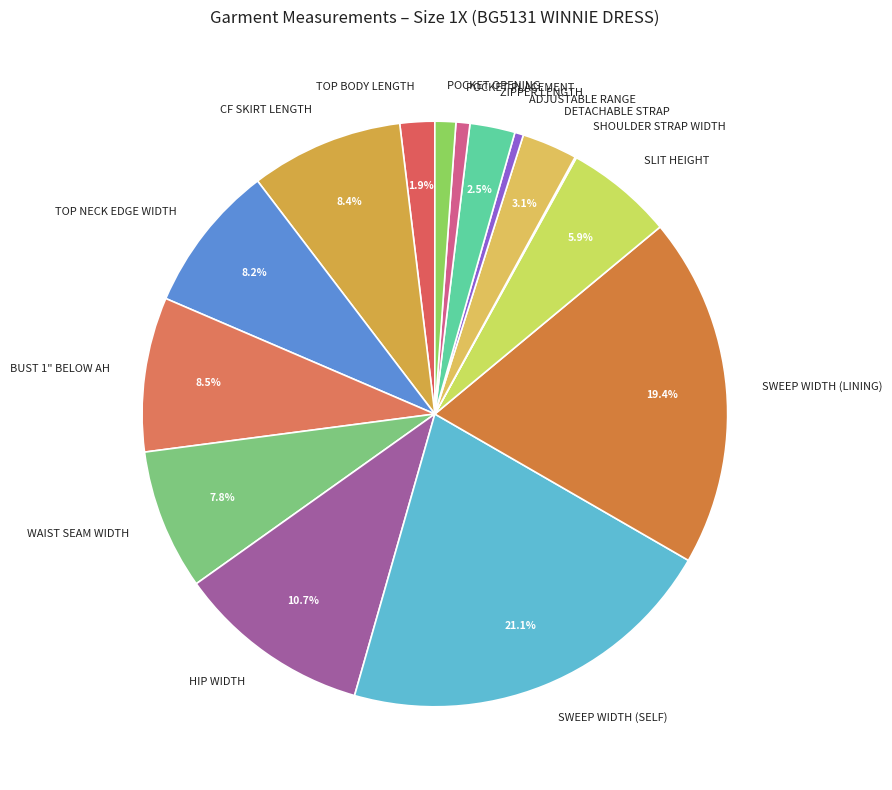

To the nearest percent, what portion does DETACHABLE STRAP represent?

3%